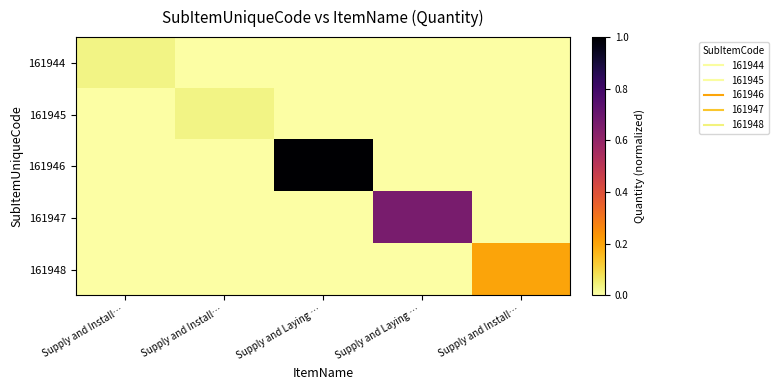

What is the difference between the highest and lowest values at Supply and Laying …?

1.0